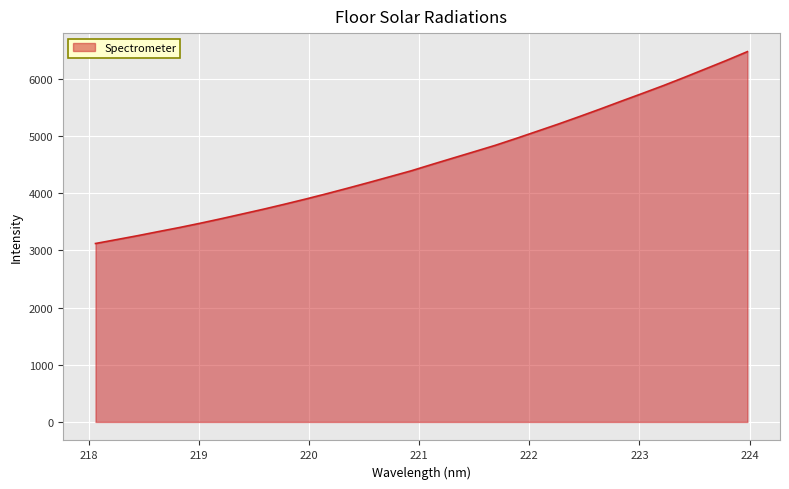

What is the sum of all values?

146392.8